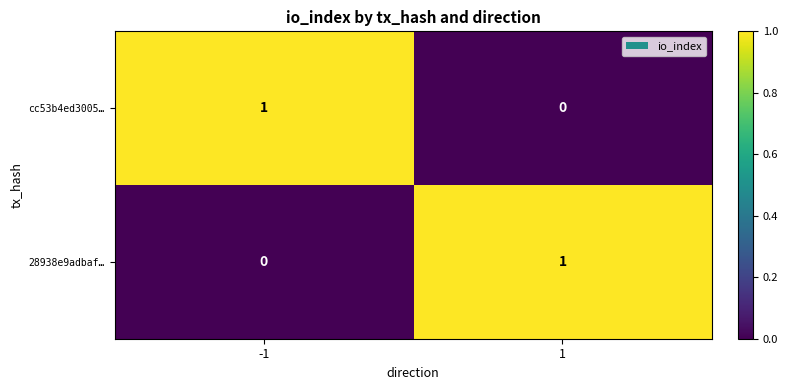

How many series are shown in this chart?

2